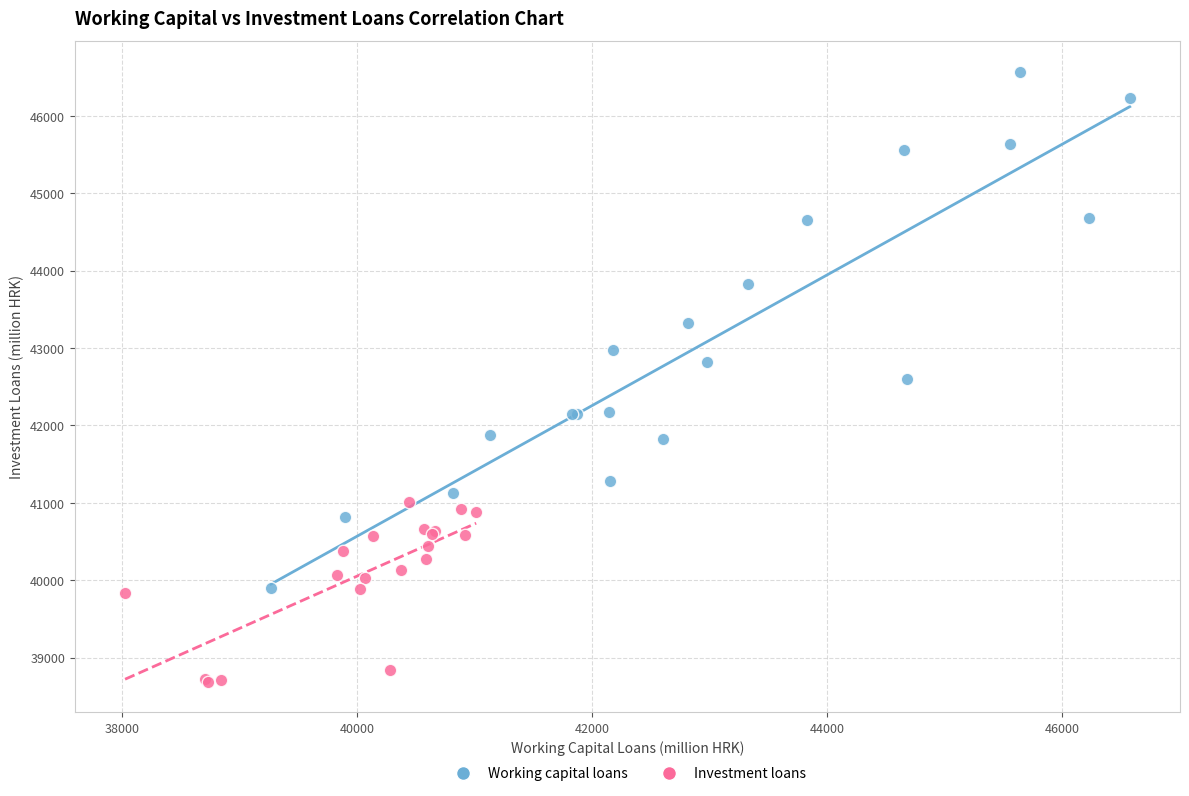

Which series has the widest spread of Y values?

Working capital loans